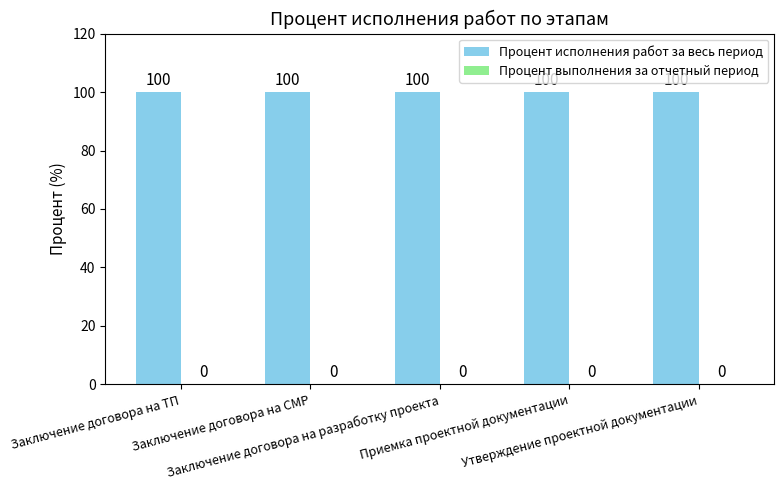

How many bars are there in total?

10